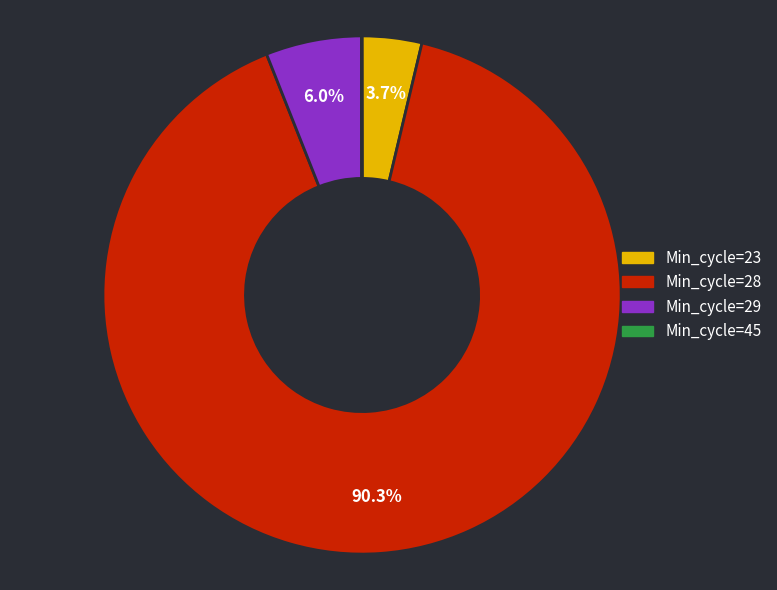

Is there a majority slice in this chart?

Yes